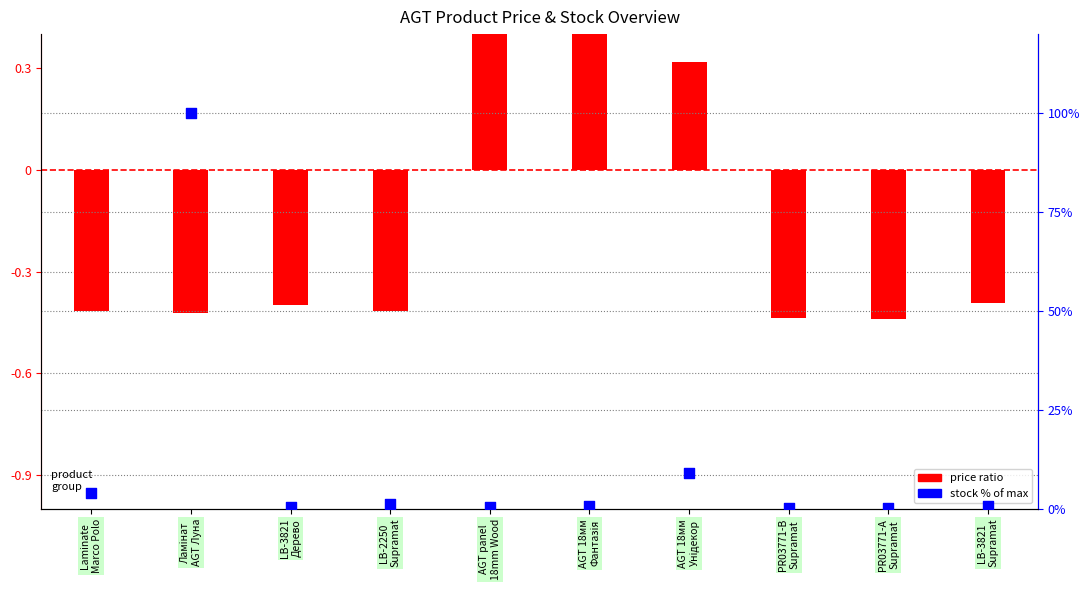

What are all the series names shown in the legend?

price ratio, stock % of max